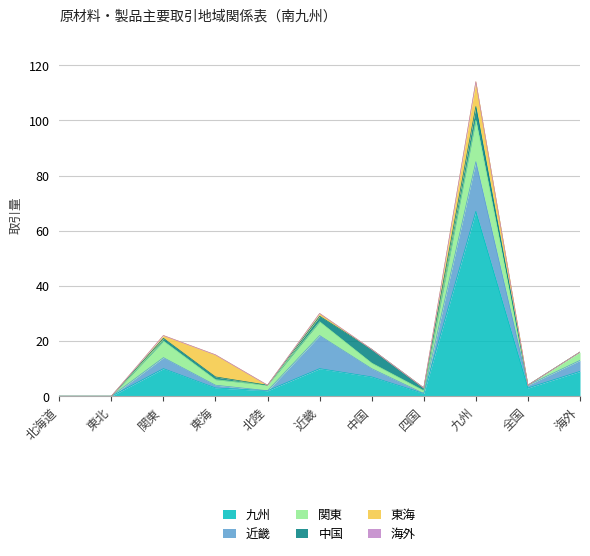

Which series has the largest total across all categories?

九州